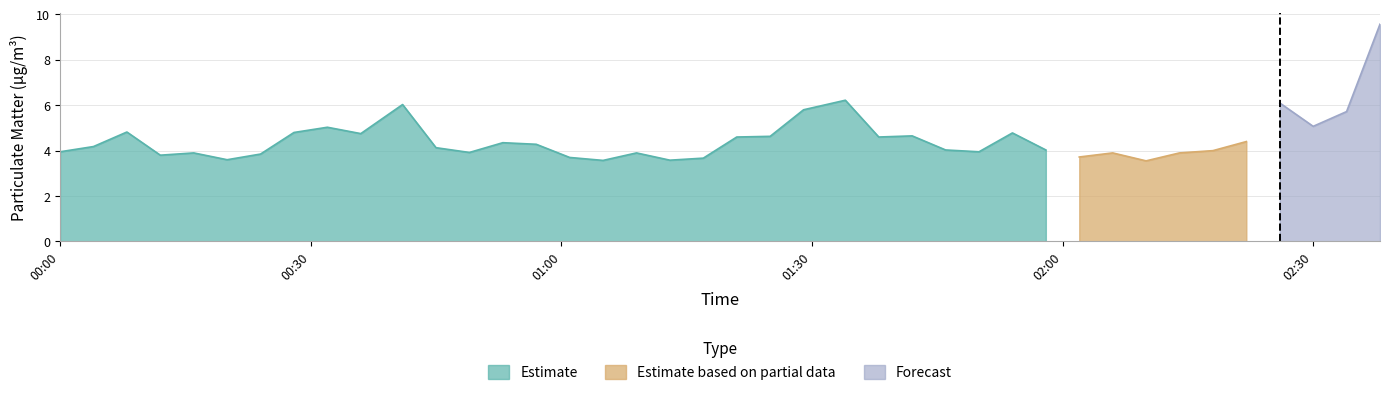

At which category is the sum across all series the highest?

2023/06/20 02:38